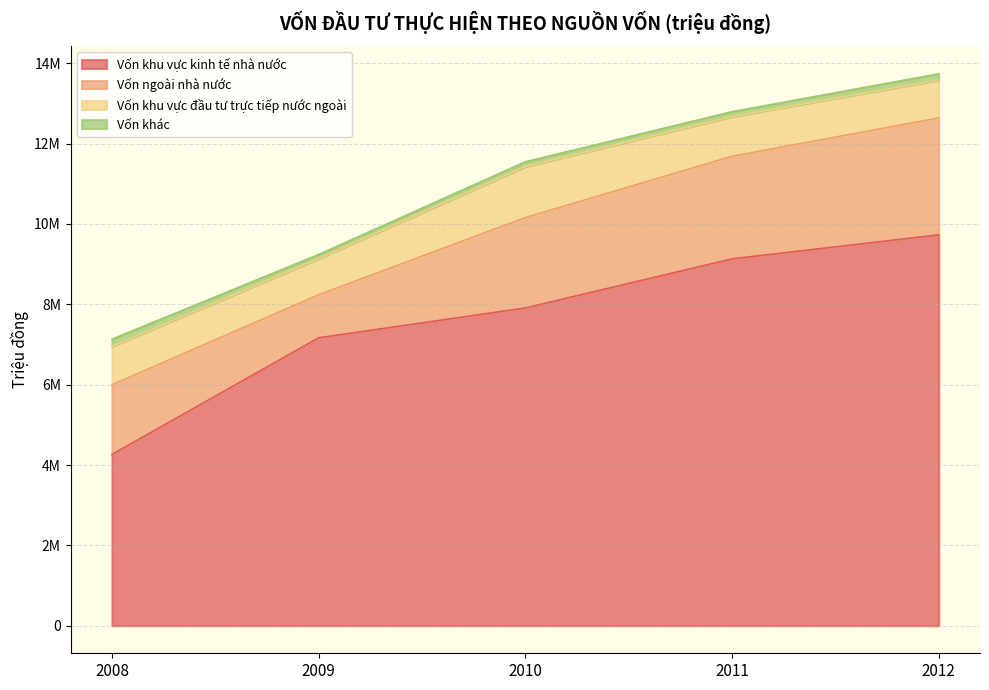

Rank the series by their maximum value, from lowest to highest.

Vốn khác, Vốn khu vực đầu tư trực tiếp nước ngoài, Vốn ngoài nhà nước, Vốn khu vực kinh tế nhà nước